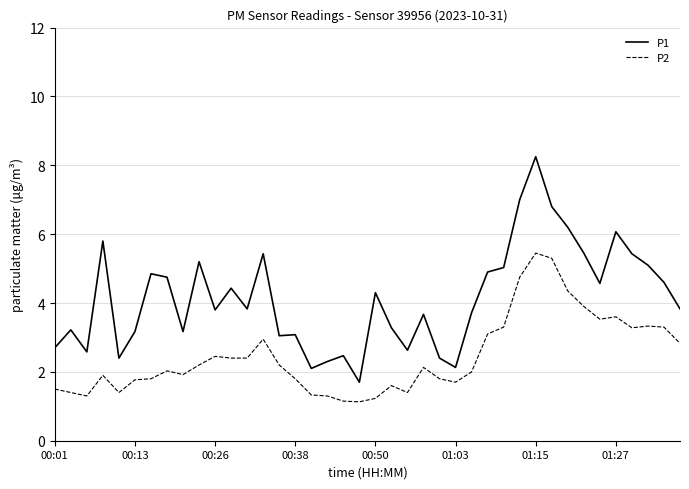

List the series in order of their overall mean, highest first.

P1, P2